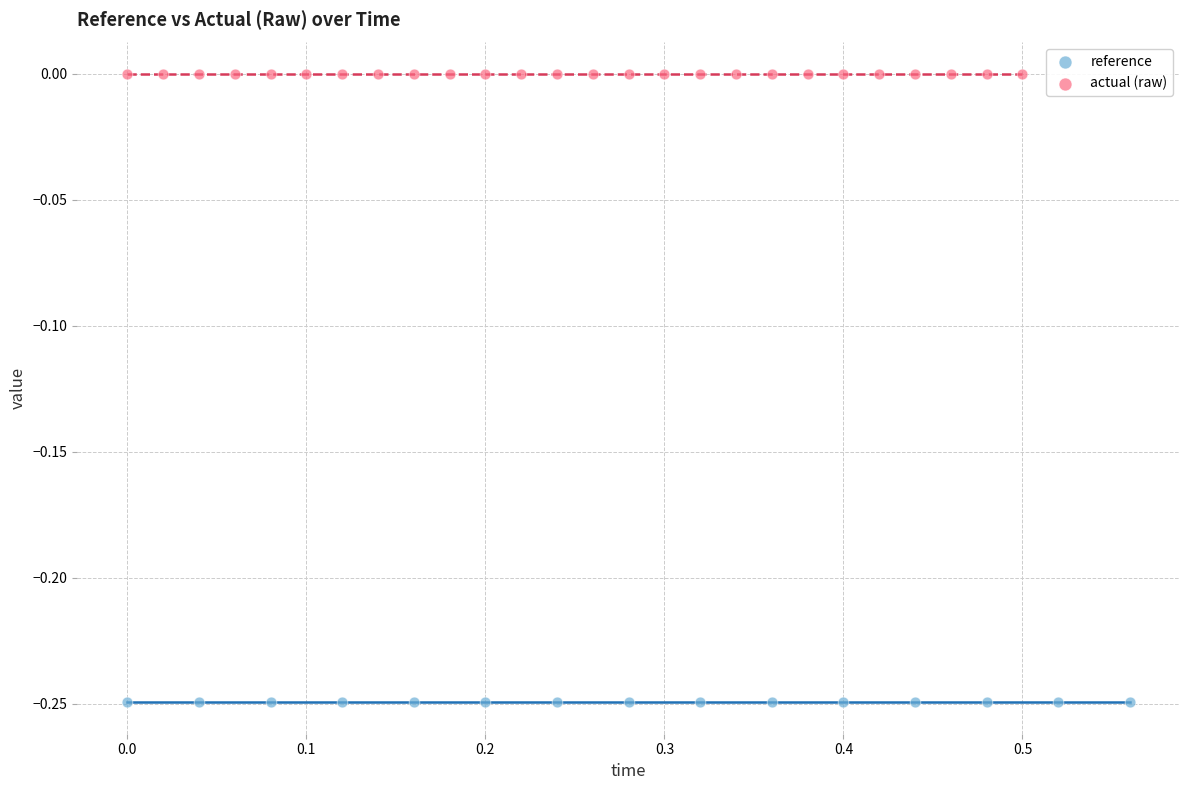

What are all the series names shown in the legend?

reference, actual (raw)